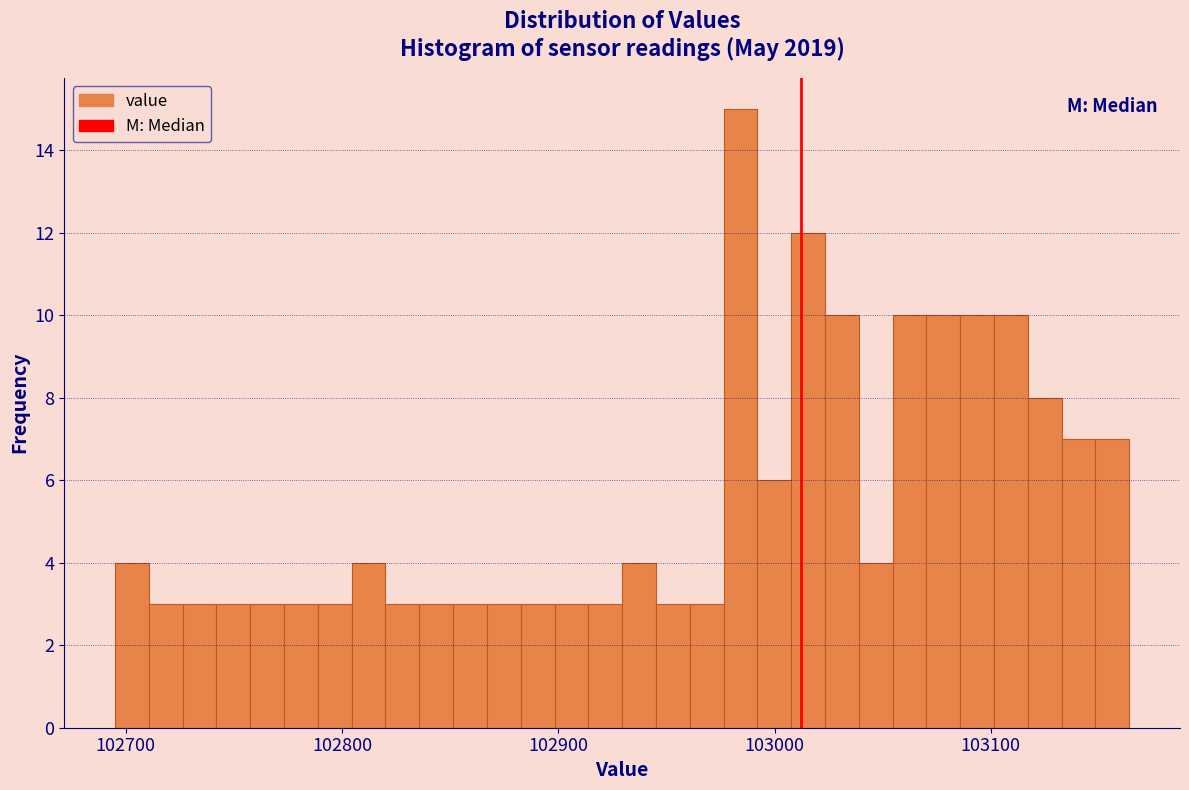

Around what value on the x-axis is the tallest bar? Give the approximate position of its centre, as read against the axis.

102980